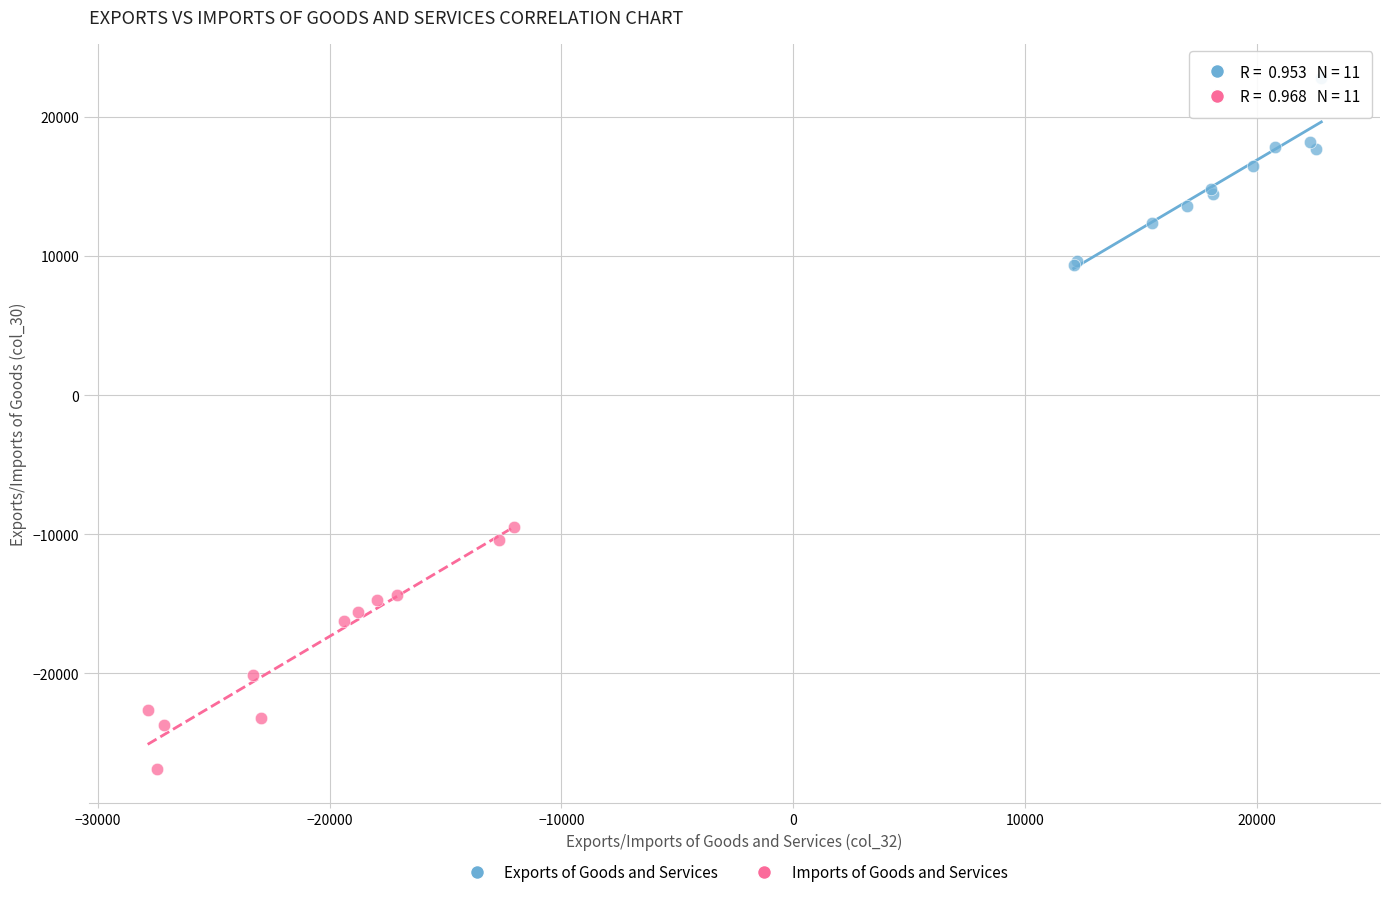

Which series contains the highest Y value?

Exports of Goods and Services